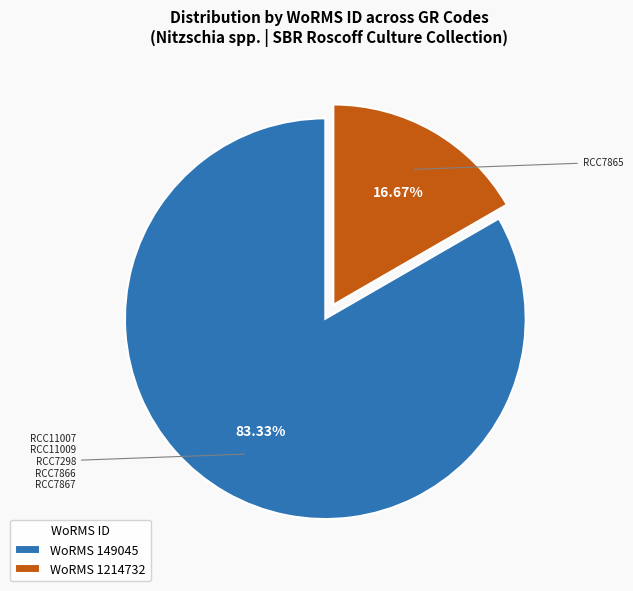

To the nearest percent, what is the difference between the largest and smallest slice percentages?

67%